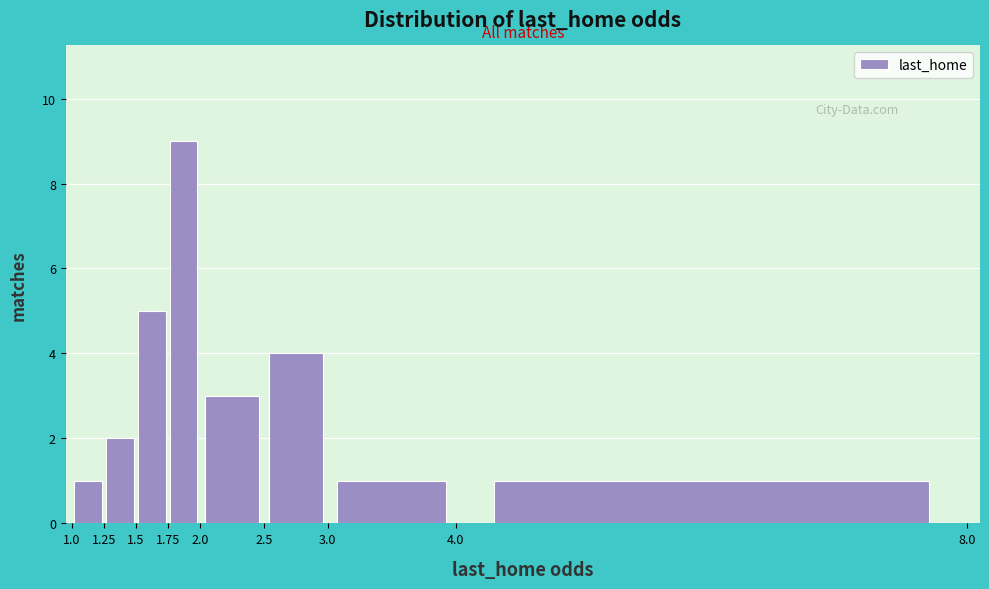

Reading left to right, transcribe this chart: for each bar, give the range it covers on the x-axis and its height. The values are not printed on the chart, so give them approximately, as read against the axis.

1.0 to 1.25: 1
1.25 to 1.5: 2
1.5 to 1.75: 5
1.75 to 2.0: 9
2.0 to 2.5: 3
2.5 to 3.0: 4
3.0 to 4.0: 1
4.0 to 8.0: 1